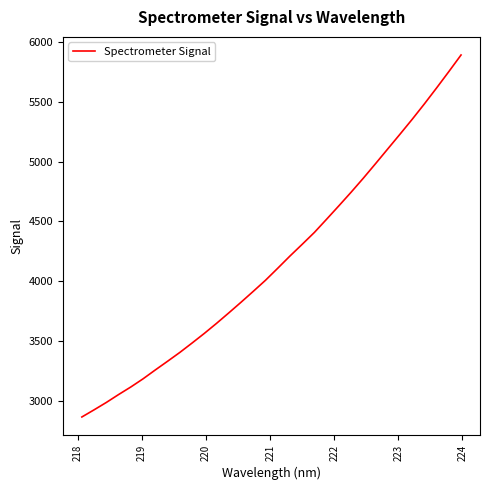

What is the maximum value shown in the chart?

5891.5